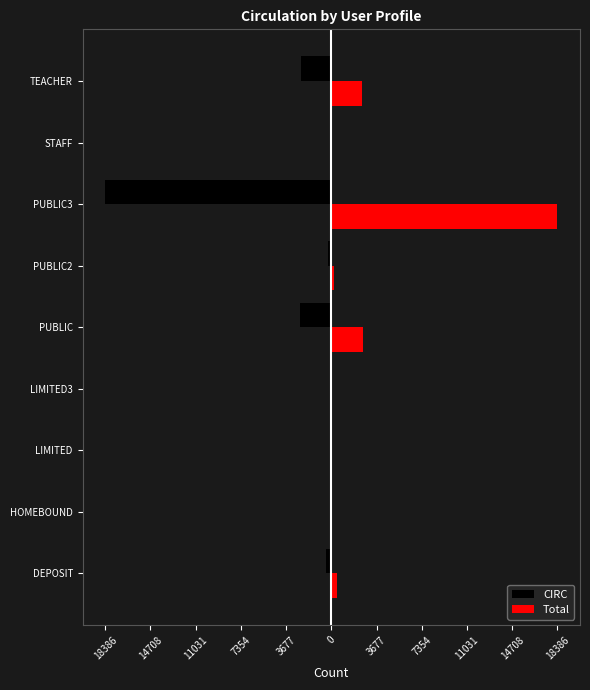

What are all the series names shown in the legend?

CIRC, Total